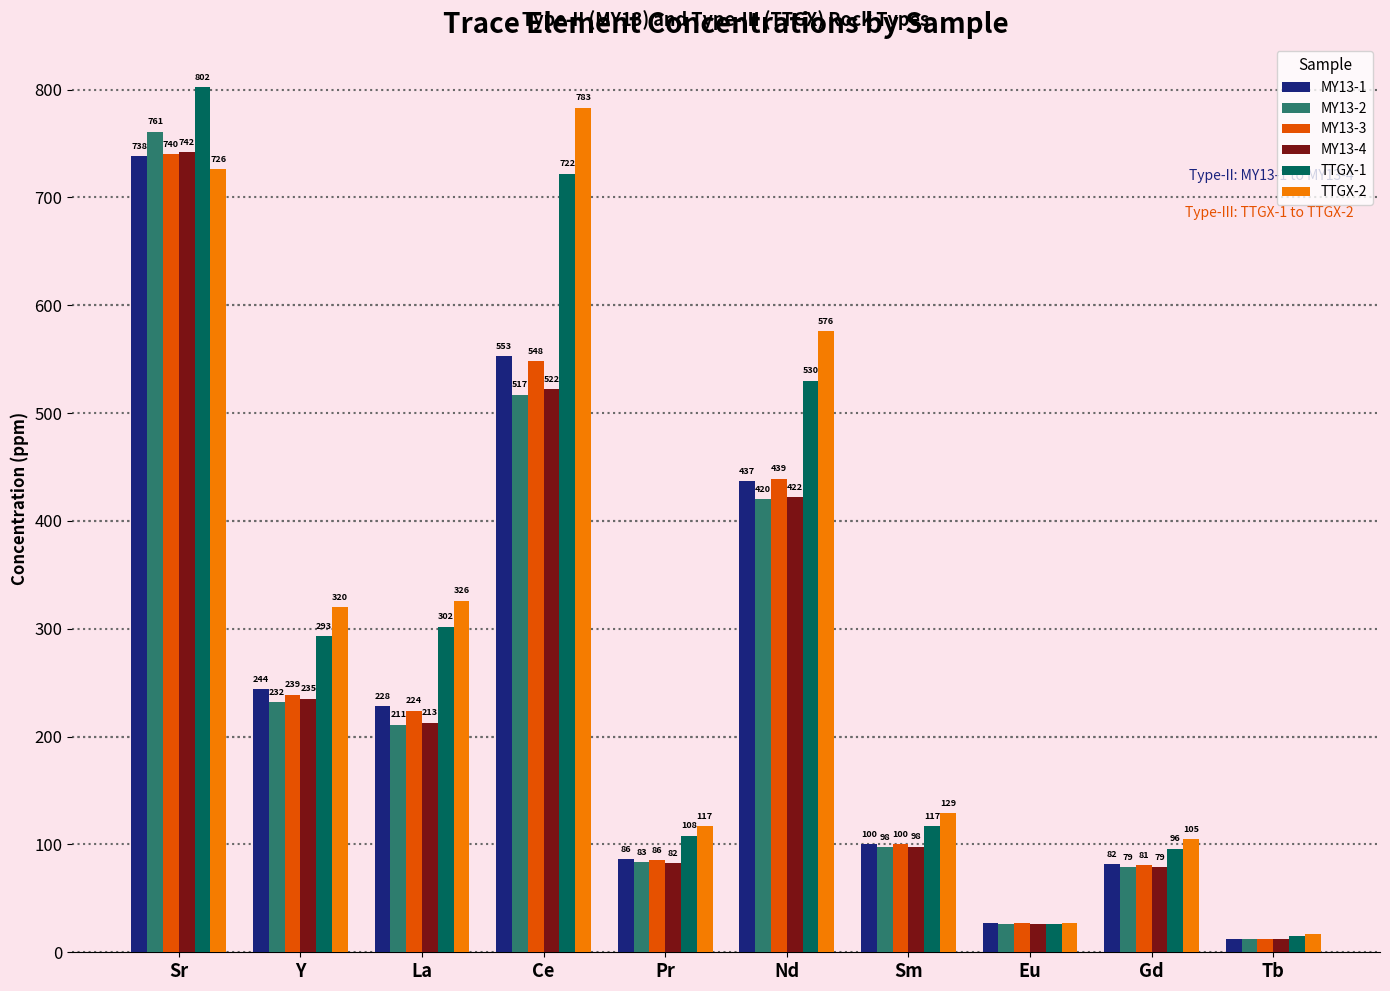

What are all the series names shown in the legend?

MY13-1, MY13-2, MY13-3, MY13-4, TTGX-1, TTGX-2